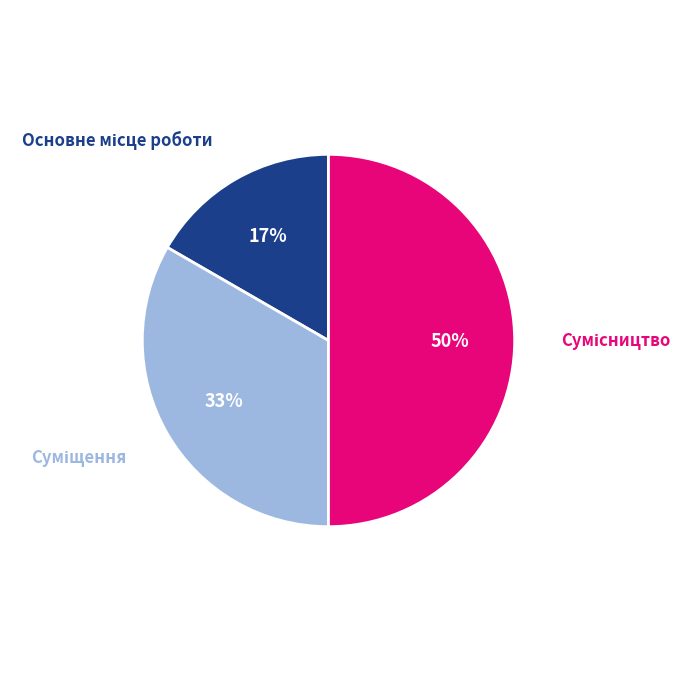

To the nearest percent, what is the average slice percentage?

33%